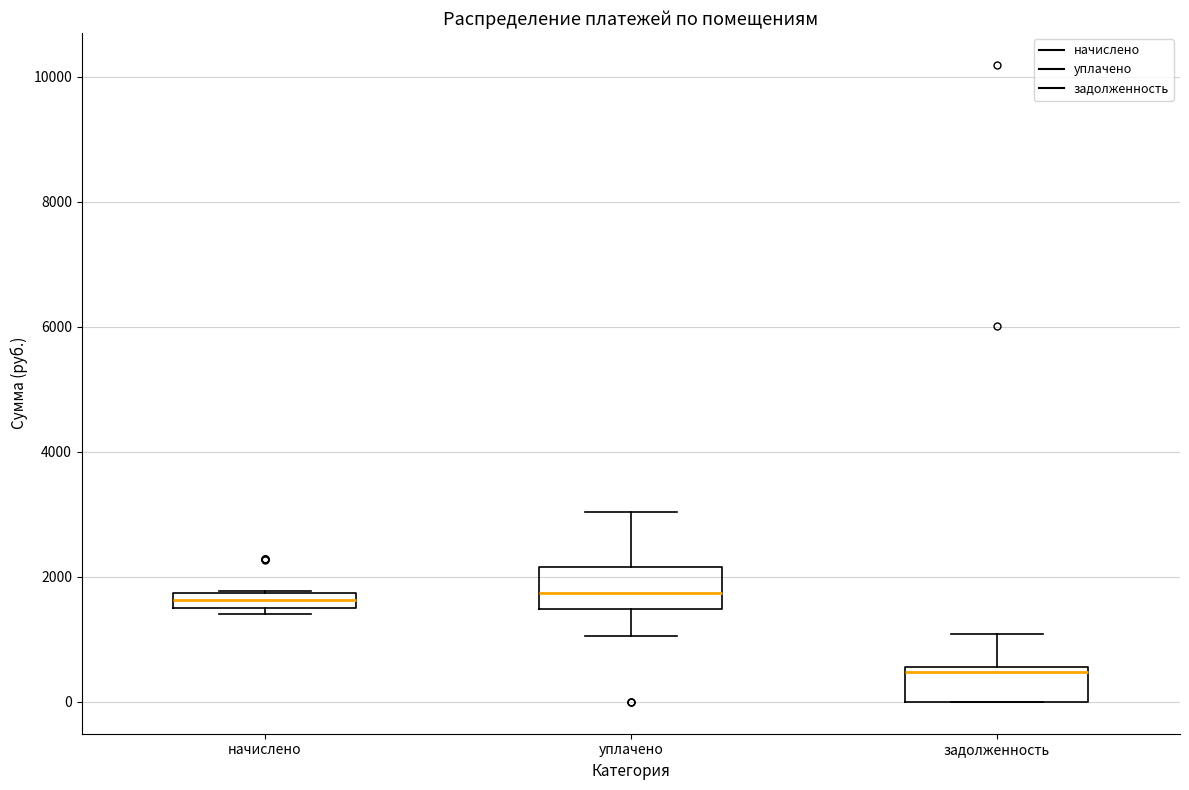

Where is the lower edge of the box for начислено on the y-axis? The values are not printed on the chart, so give them approximately, as read against the axis.

1600